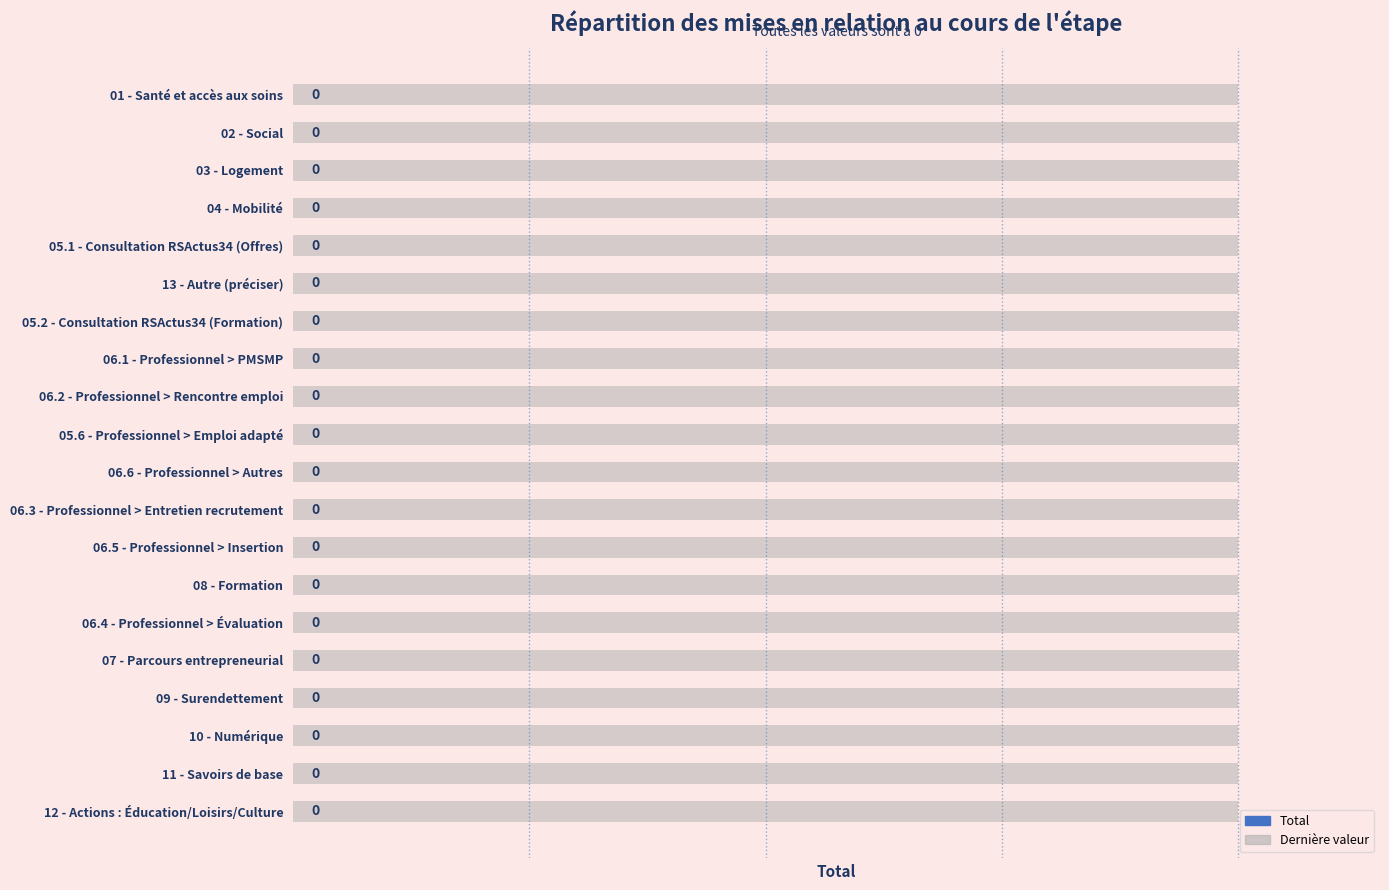

How many groups of bars are there?

20